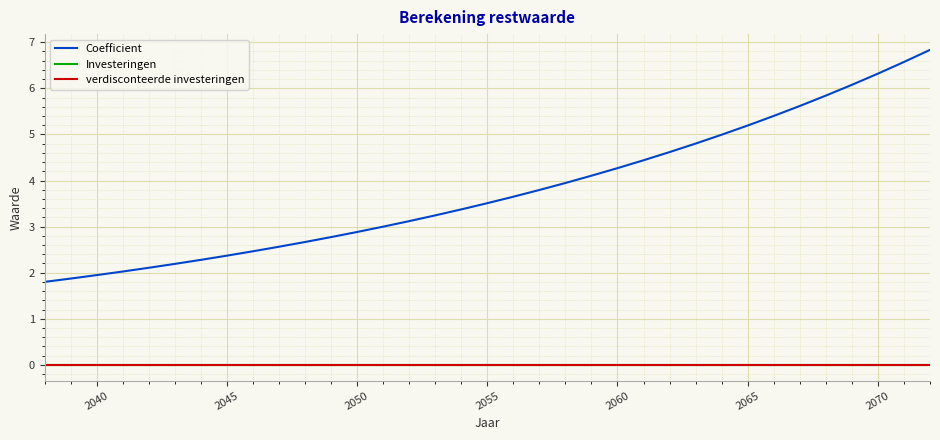

Is this an area chart (filled region under the line)?

No